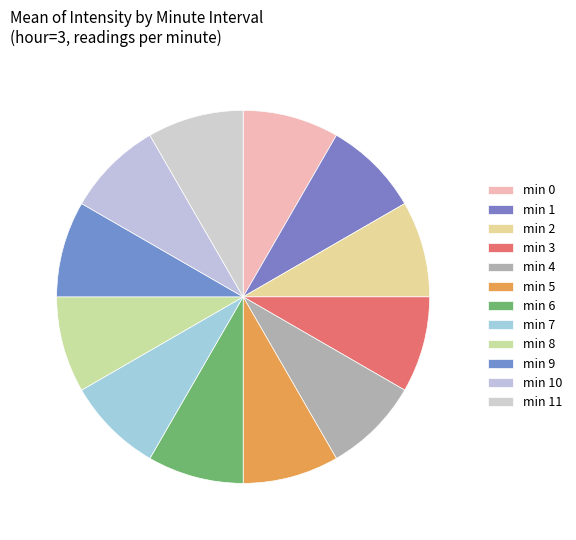

To the nearest percent, what is the average slice percentage?

8%